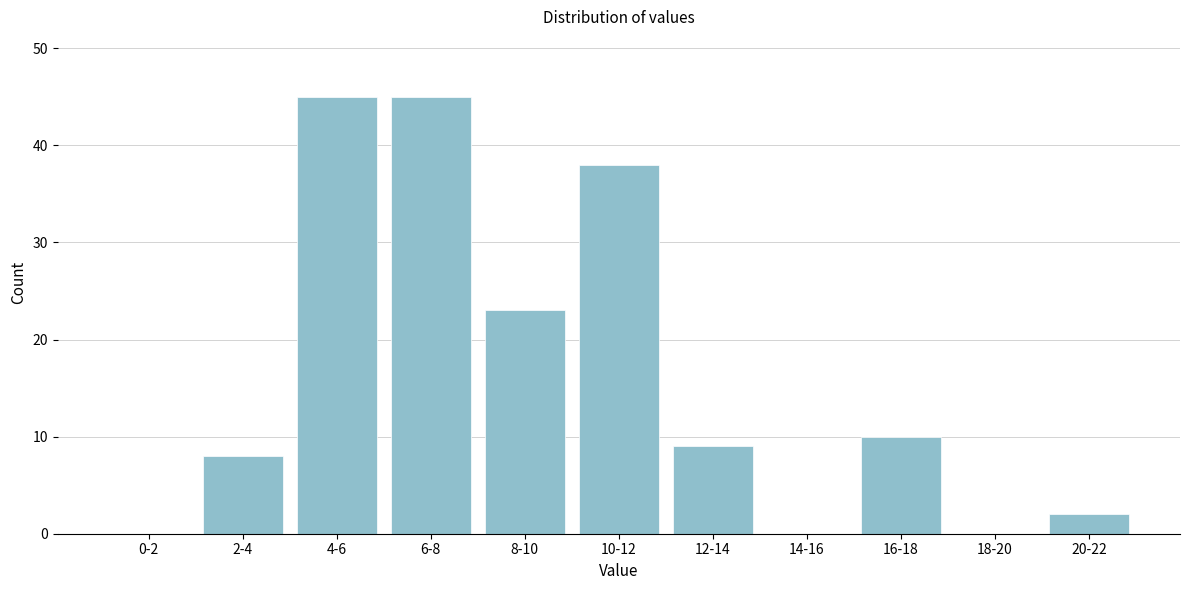

Reading left to right, extract all data points from this chart.

0-2=0	2-4=8	4-6=45	6-8=45	8-10=23	10-12=38	12-14=9	14-16=0	16-18=10	18-20=0	20-22=2